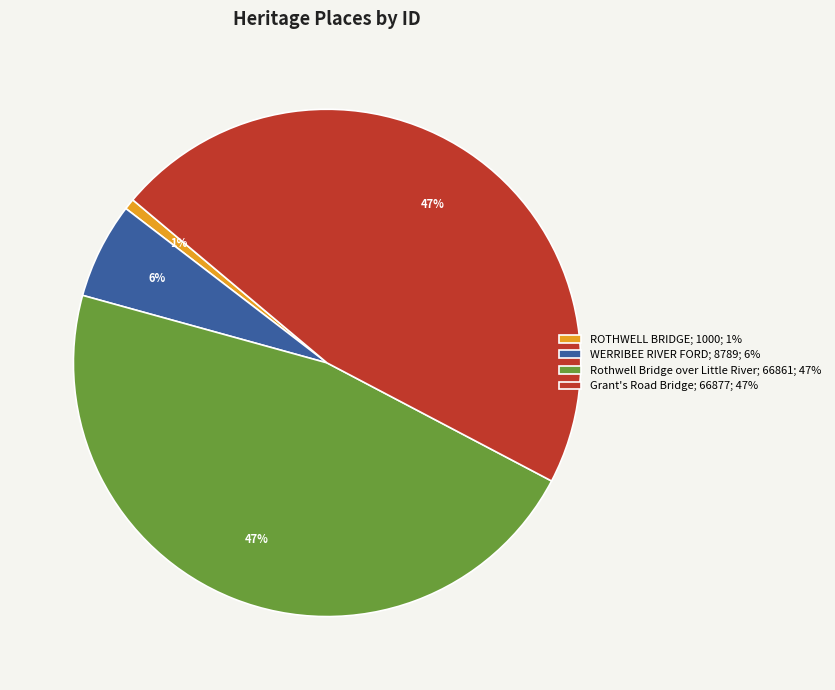

Does Grant's Road Bridge account for over 50% of the chart?

No